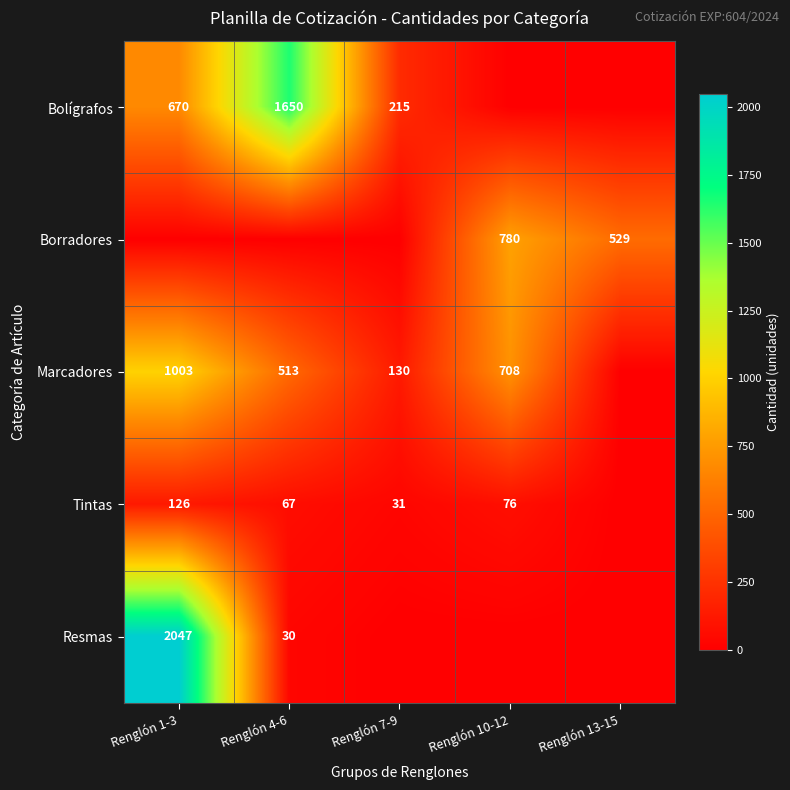

True or false: Tintas has a value of 31 at Renglón 7-9.

True